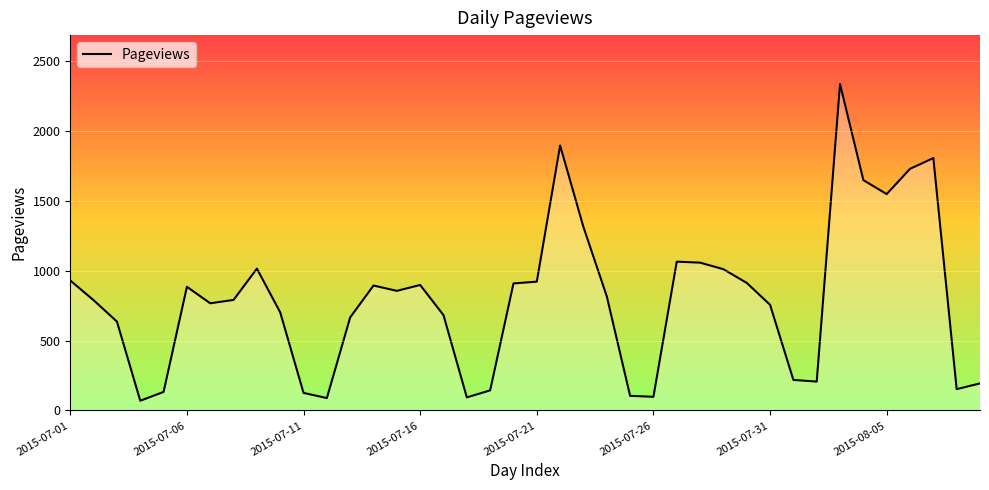

How many series are shown in this chart?

1